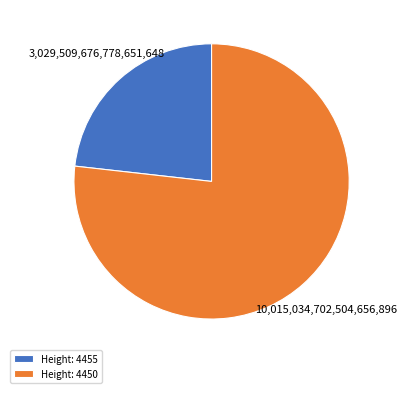

What is the largest slice in the pie chart?

Height: 4450